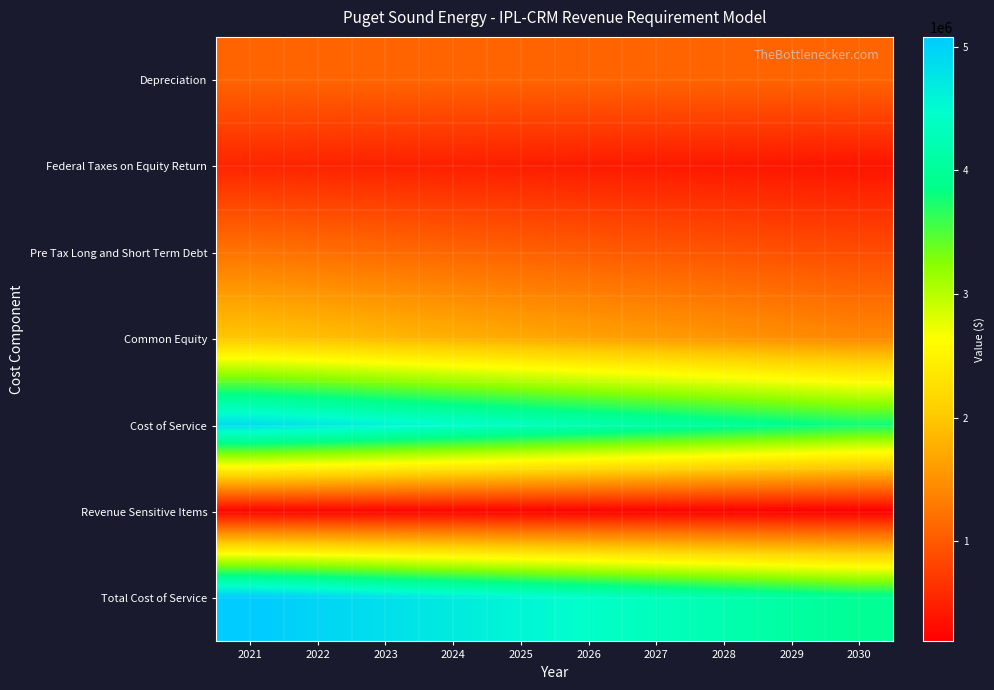

Between 2026 and 2028, which is larger?

2026